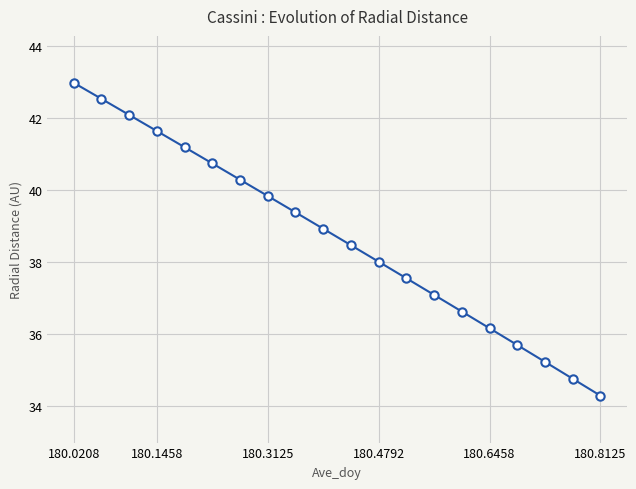

What is the minimum value shown in the chart?

34.3